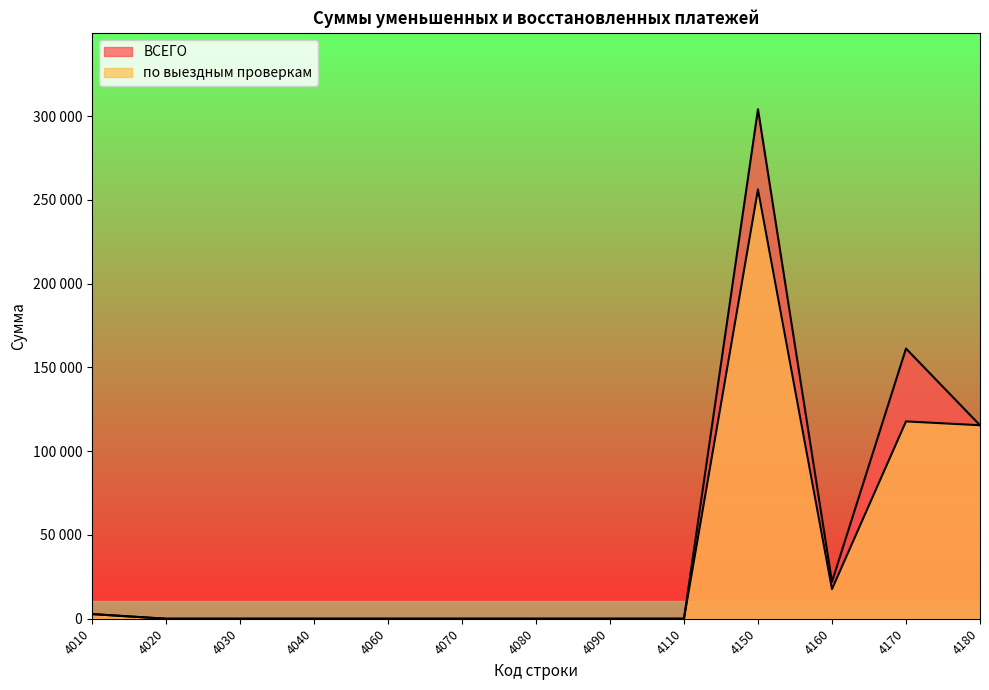

Does the chart display data point markers on the line(s)?

No